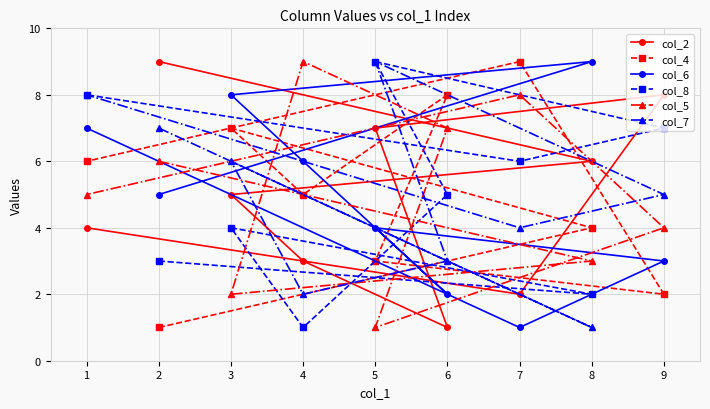

True or false: col_2 has a value of 4 at 1.

True